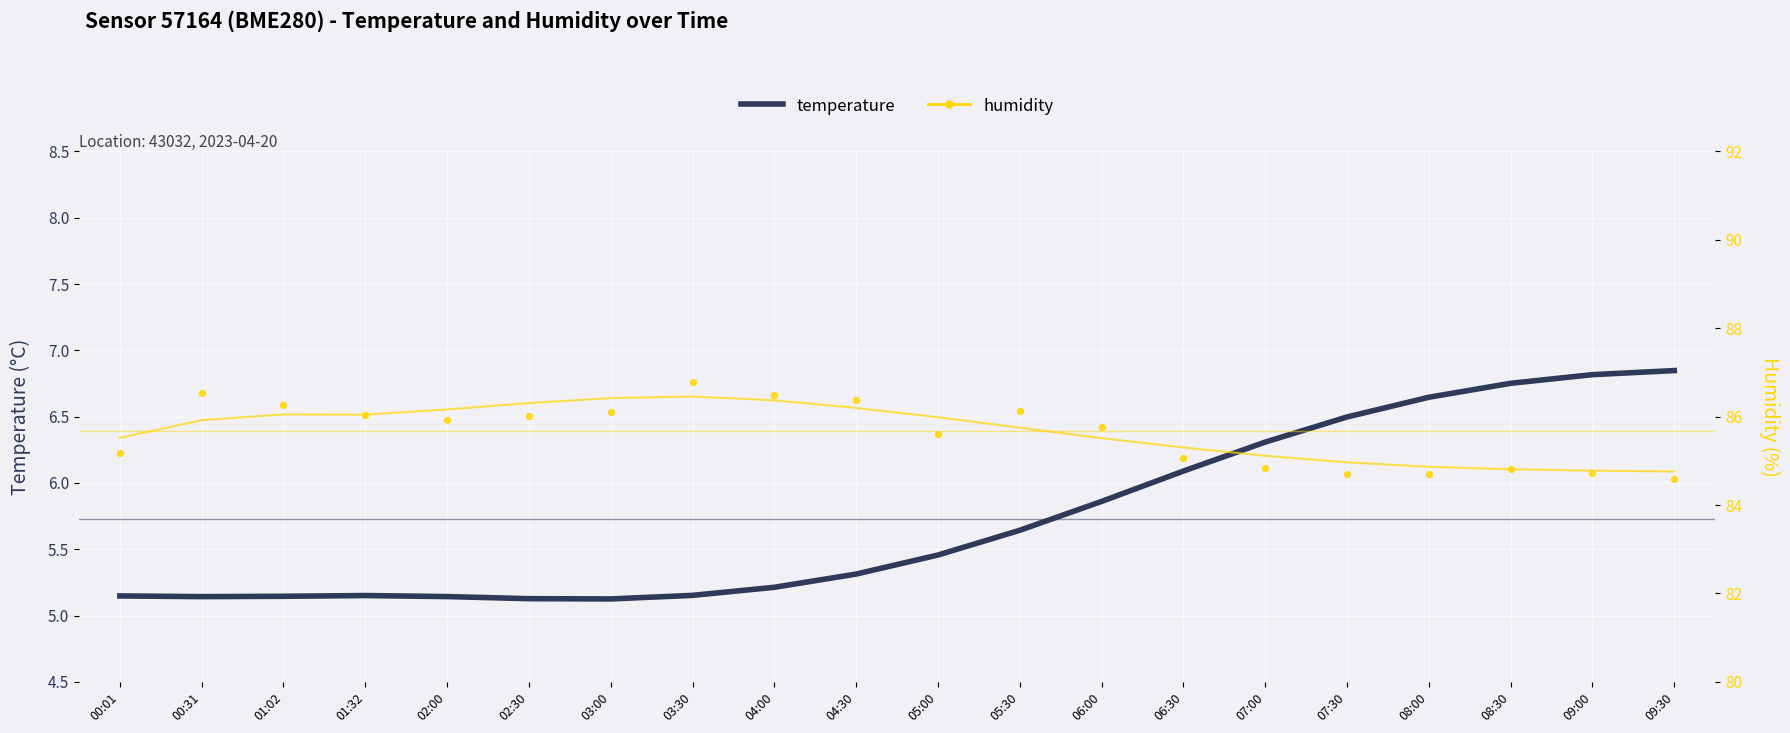

What are all the series names shown in the legend?

temperature, humidity